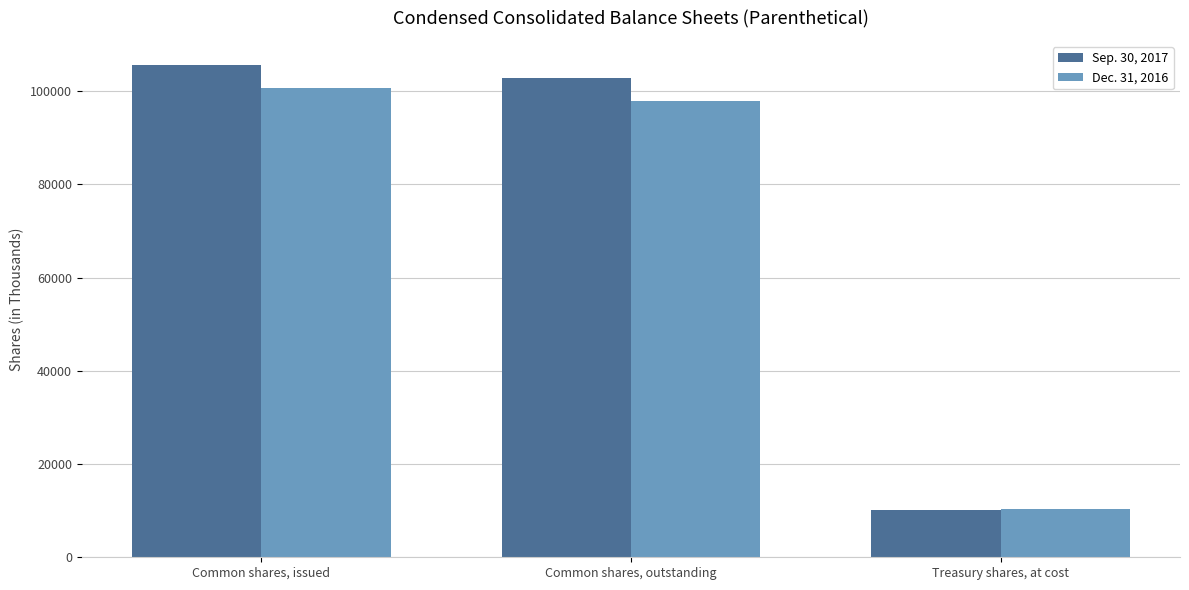

At how many categories does at least one series exceed 90688?

2